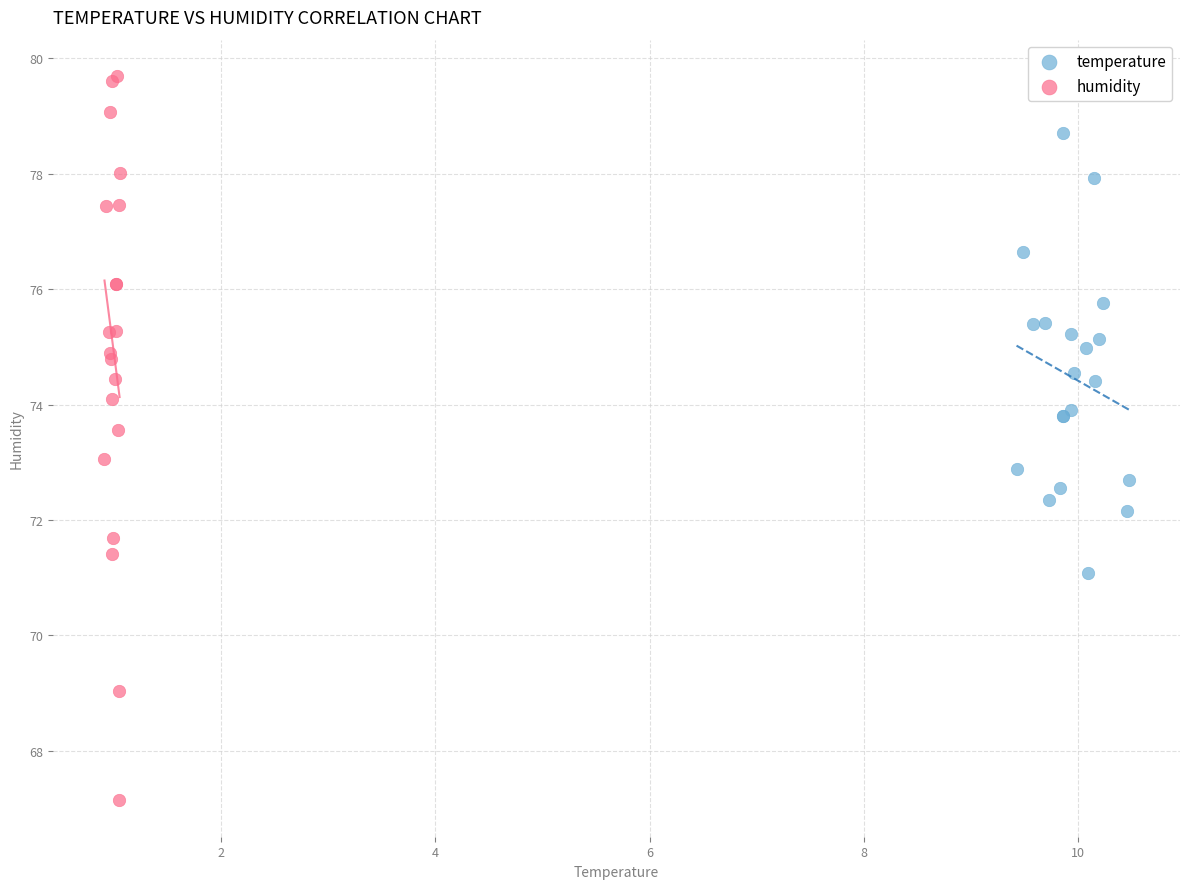

Which series has the widest spread of Y values?

humidity